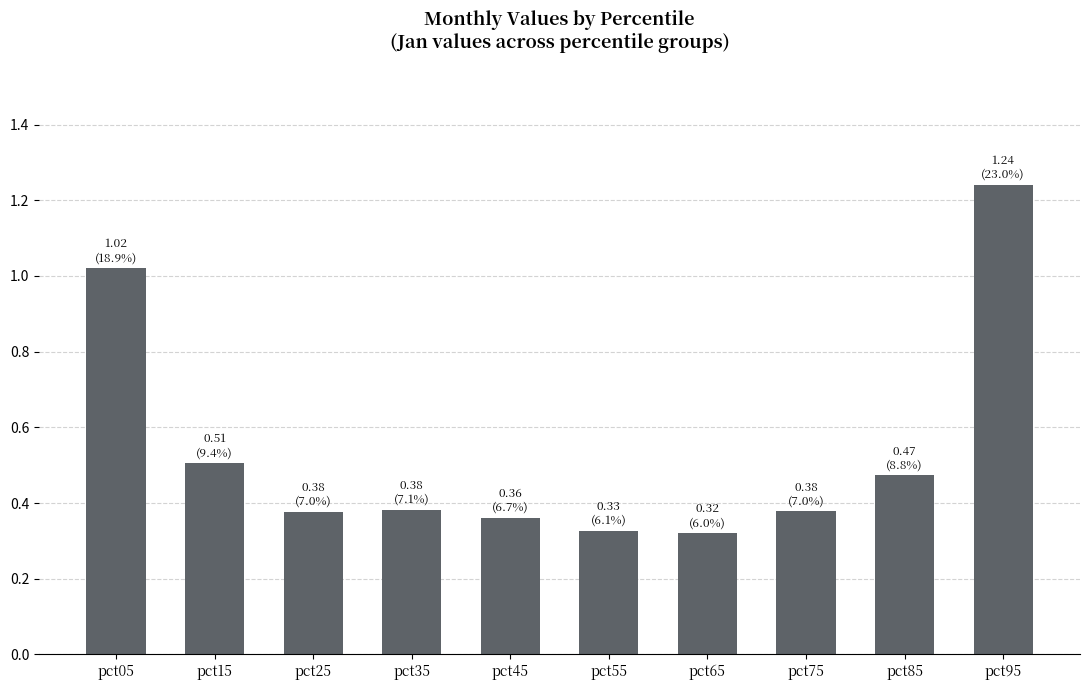

Which label corresponds to the largest value in the chart?

pct95